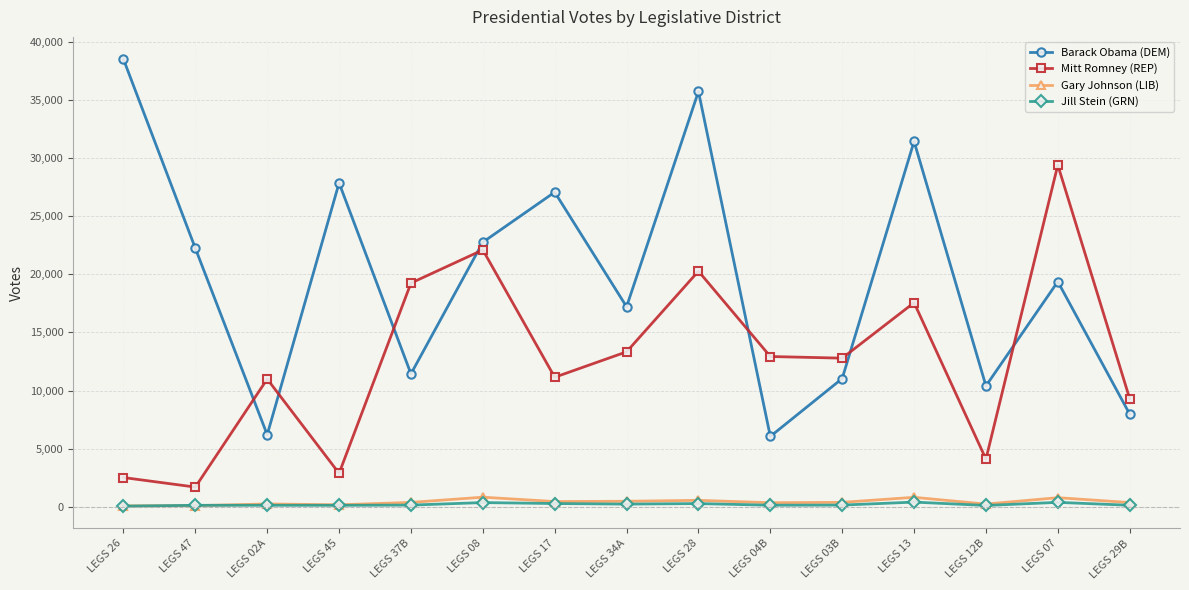

What position from the left is LEGS 45?

4